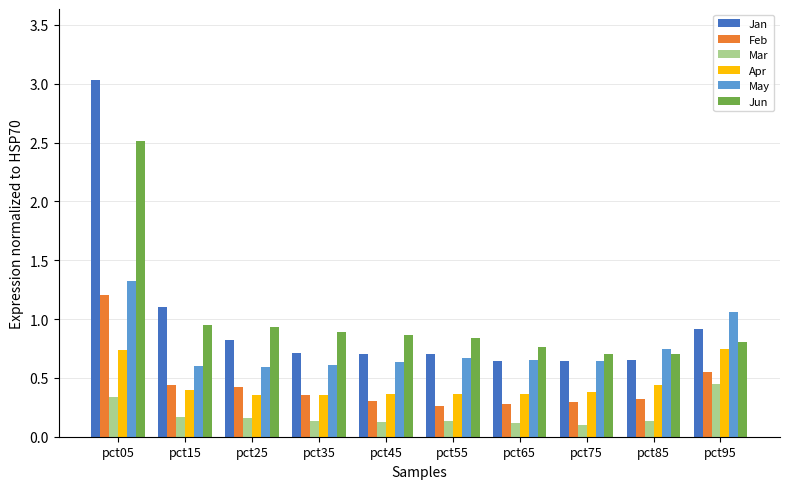

How many Feb values are between 0 and 1?

9